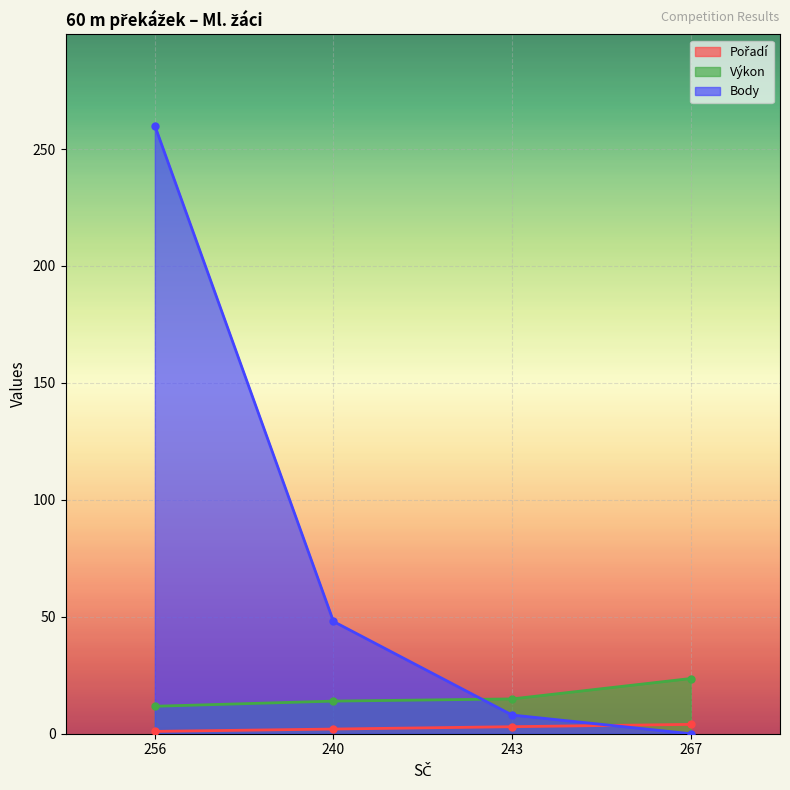

Reading right to left, what are all the values shown in this chart?

Pořadí: 4.0	3.0	2.0	1.0
Výkon: 23.6	14.9	13.9	11.7
Body: 0.0	8.0	48.0	260.0